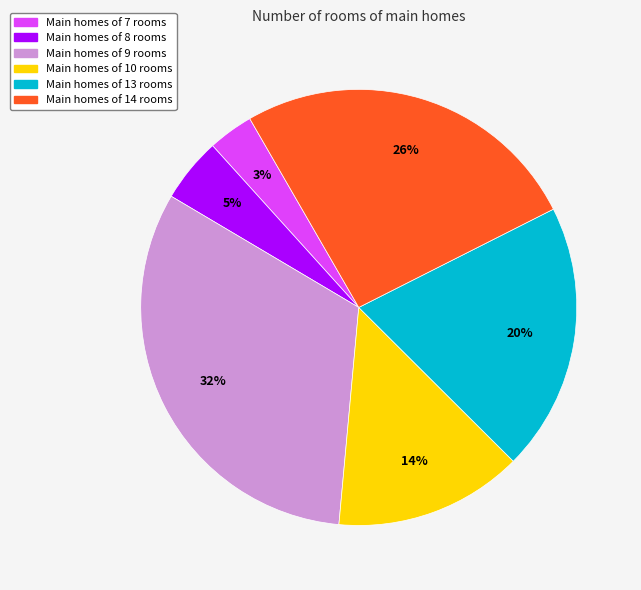

To the nearest percent, what is the difference between the largest and smallest slice percentages?

29%